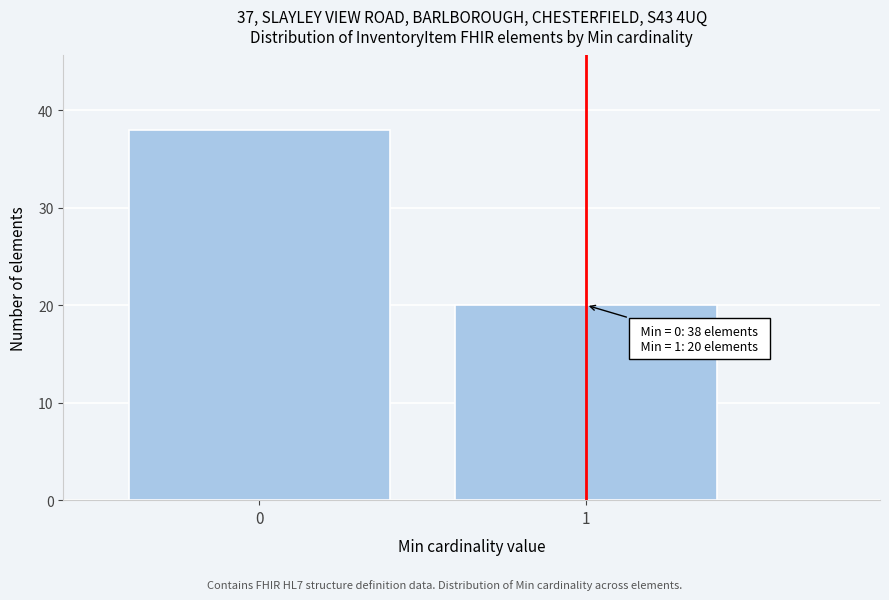

Reading left to right, what are all the values shown in this chart?

38	20